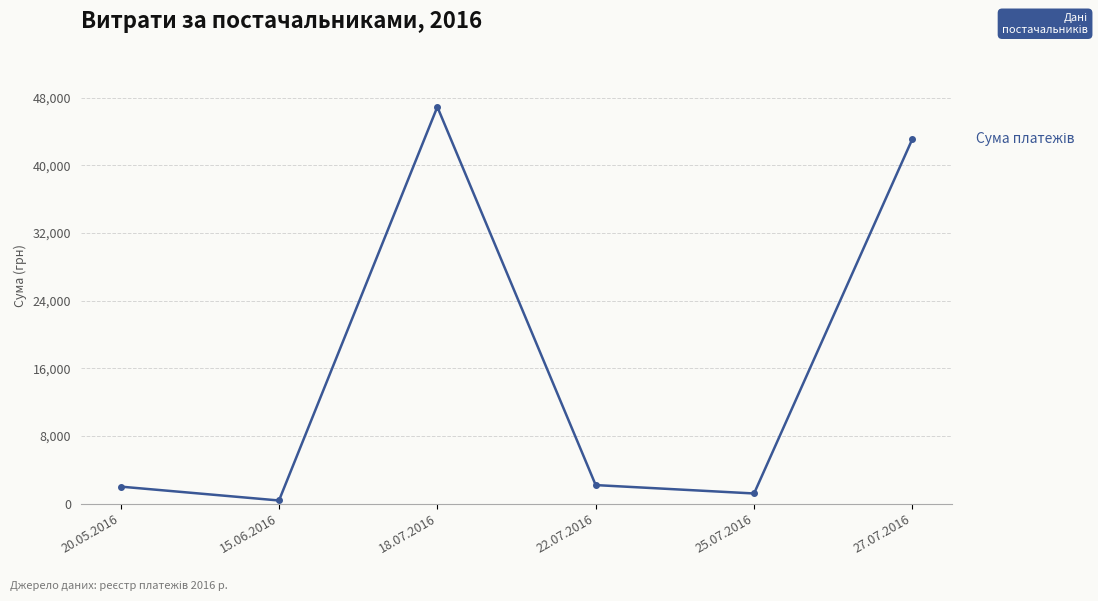

The chart shows a value of 367.2 at 15.06.2016. True or false?

True